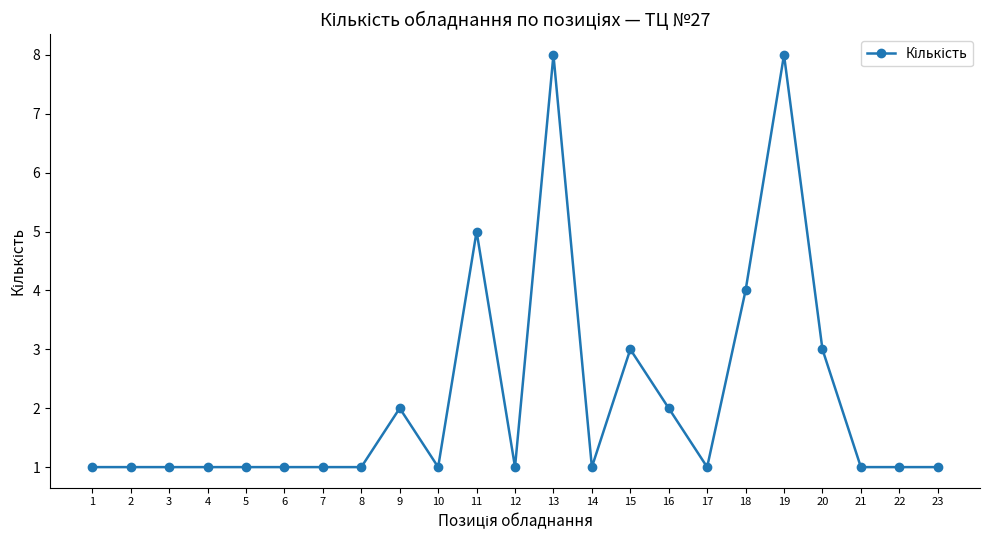

What is the maximum value shown in the chart?

8